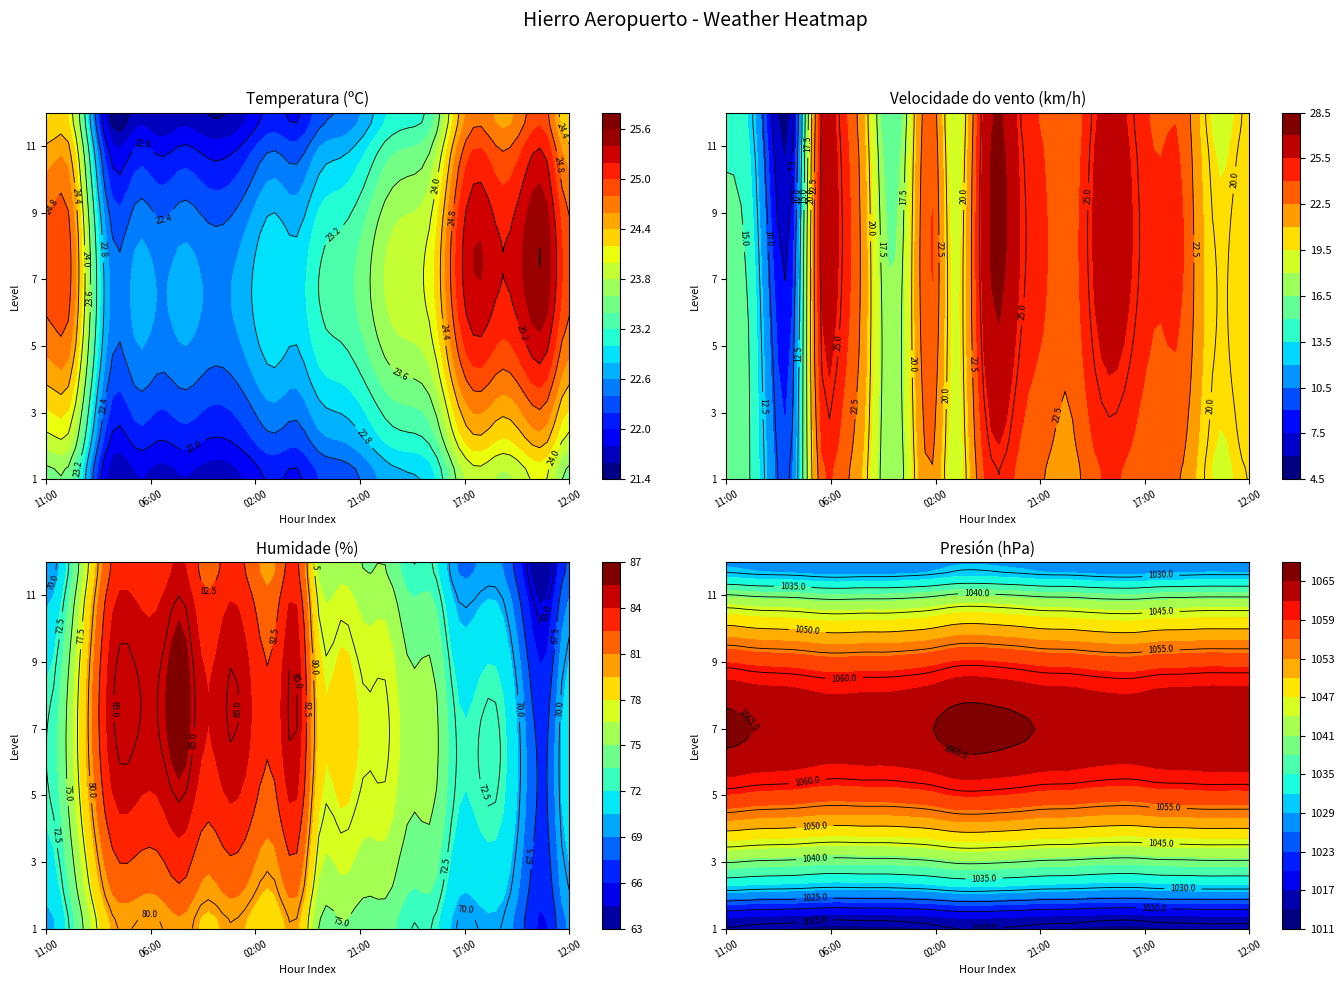

How many values in the Temperatura (ºC) series exceed 22?

15